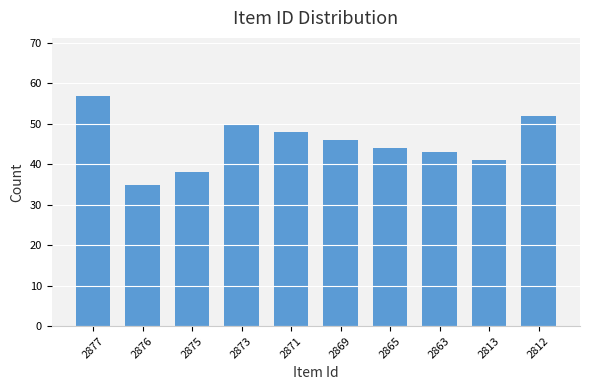

Where does the data first go above 46?

2877